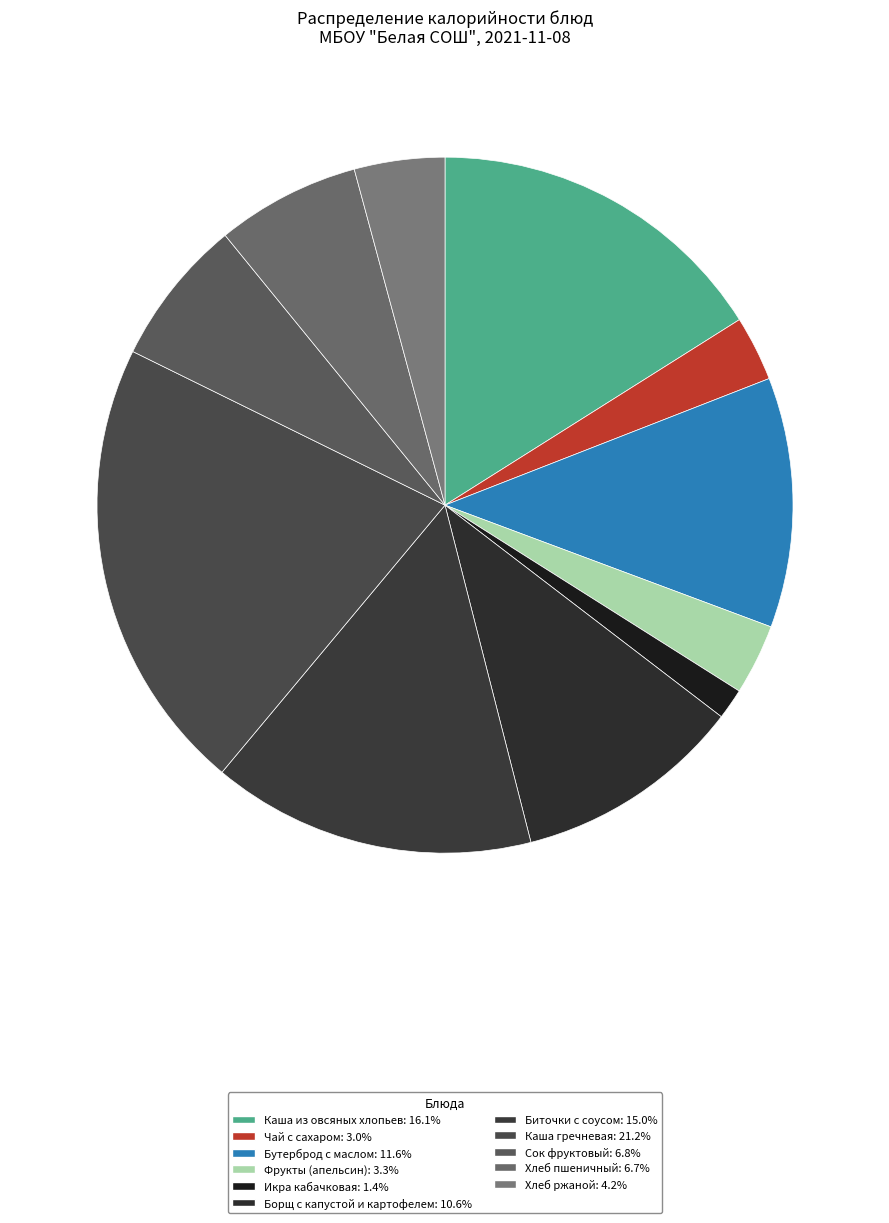

To the nearest percent, what is the difference between the largest and smallest slice percentages?

20%